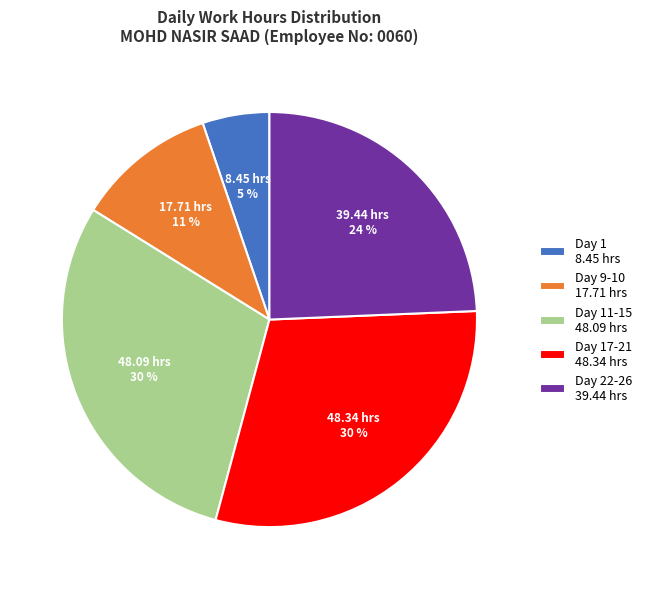

Which has a higher value, Day 22-26 39.44 hrs or Day 9-10 17.71 hrs?

Day 22-26 39.44 hrs